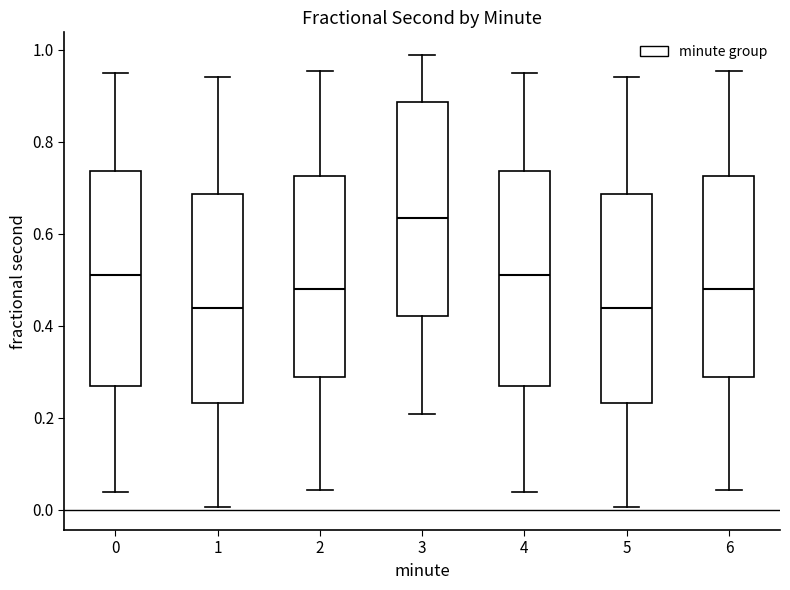

Reading left to right, transcribe this box plot: for each box, give where its median line is, the range the box spans, and where its two whiskers end, as read against the y-axis. The values are not printed on the chart, so give them approximately, as read against the axis.

0: median 0.50, box 0.26 to 0.74, whiskers 0.04 to 0.94
1: median 0.44, box 0.24 to 0.68, whiskers 0.00 to 0.94
2: median 0.48, box 0.28 to 0.72, whiskers 0.04 to 0.96
3: median 0.64, box 0.42 to 0.88, whiskers 0.20 to 0.98
4: median 0.50, box 0.26 to 0.74, whiskers 0.04 to 0.94
5: median 0.44, box 0.24 to 0.68, whiskers 0.00 to 0.94
6: median 0.48, box 0.28 to 0.72, whiskers 0.04 to 0.96